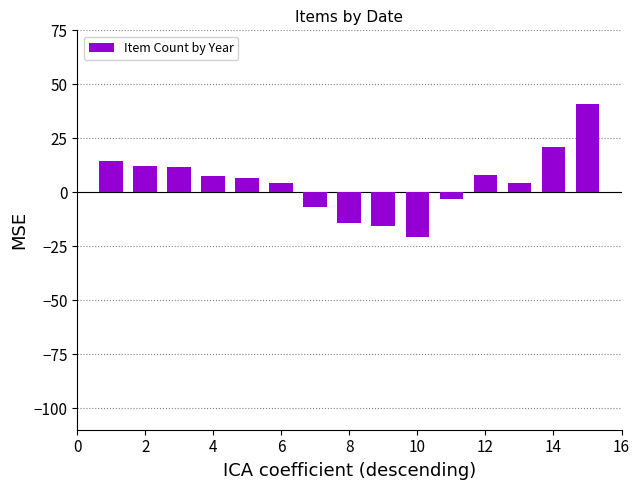

What is the maximum value shown in the chart?

40.9